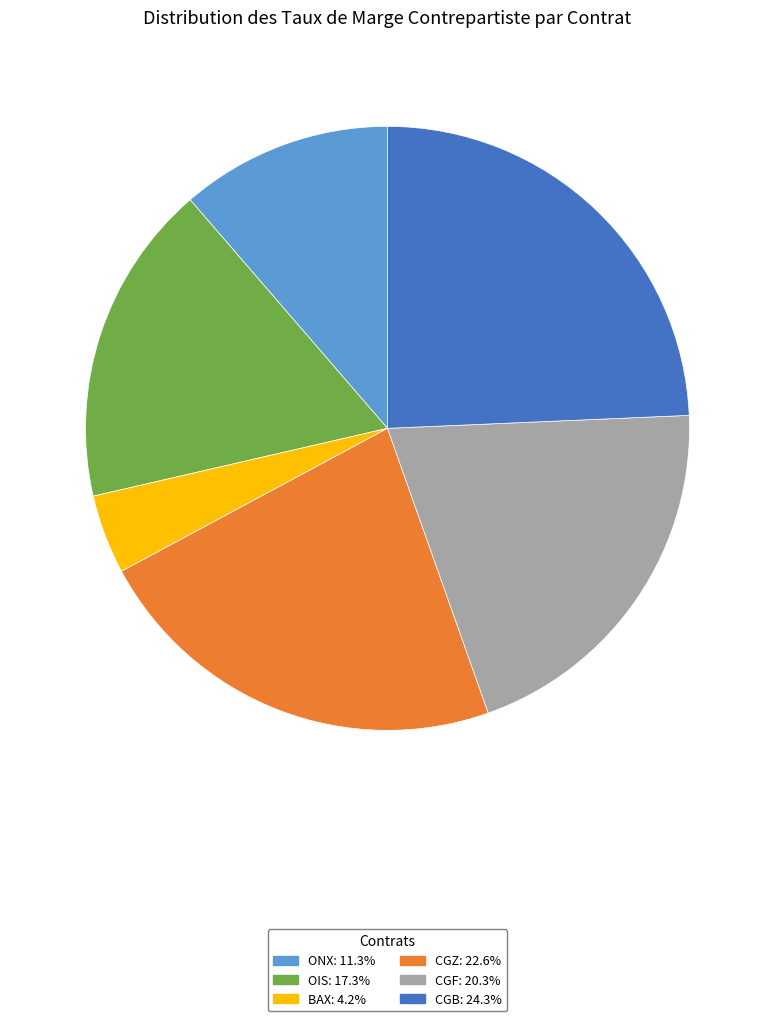

True or false: CGB accounts for 24% of the total.

True